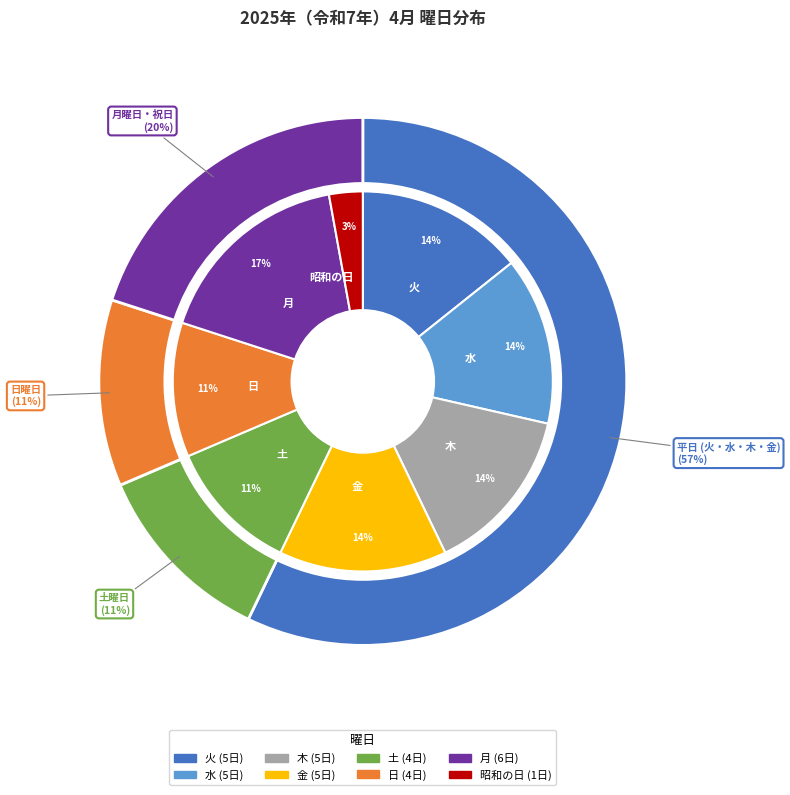

What is the largest slice in the pie chart?

月